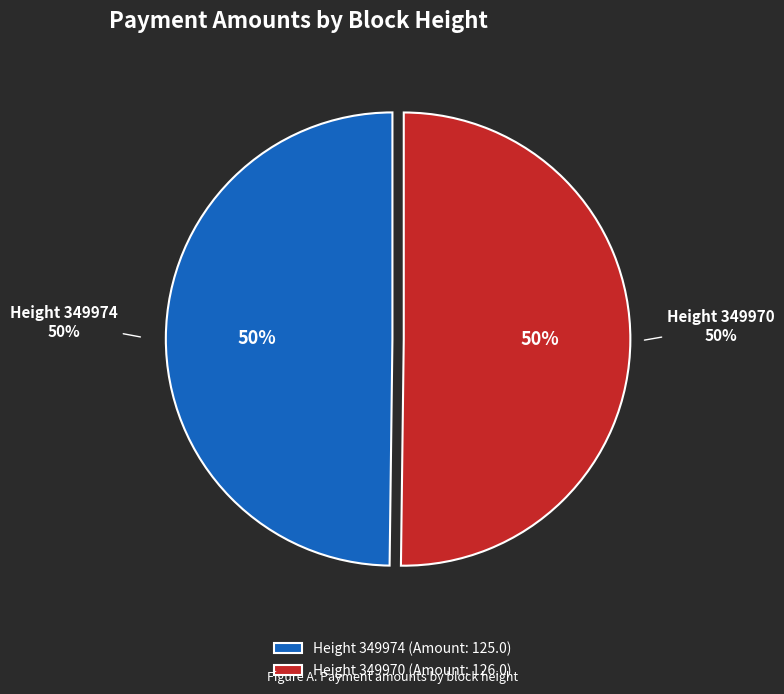

To the nearest percent, what portion does 349970 represent?

50%